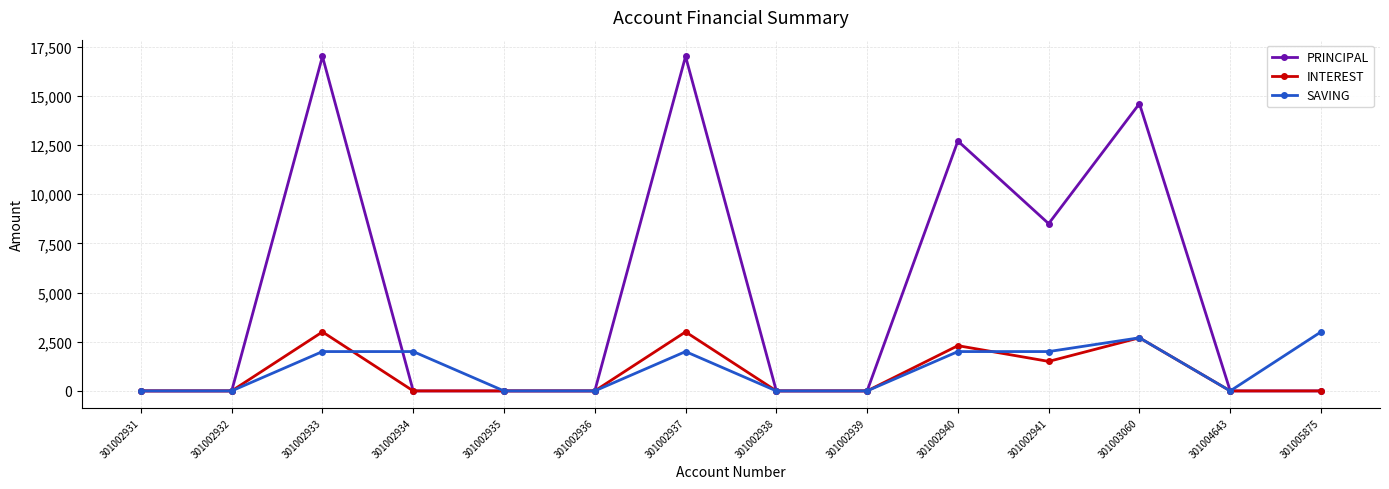

What is the sum of all INTEREST values?

12500